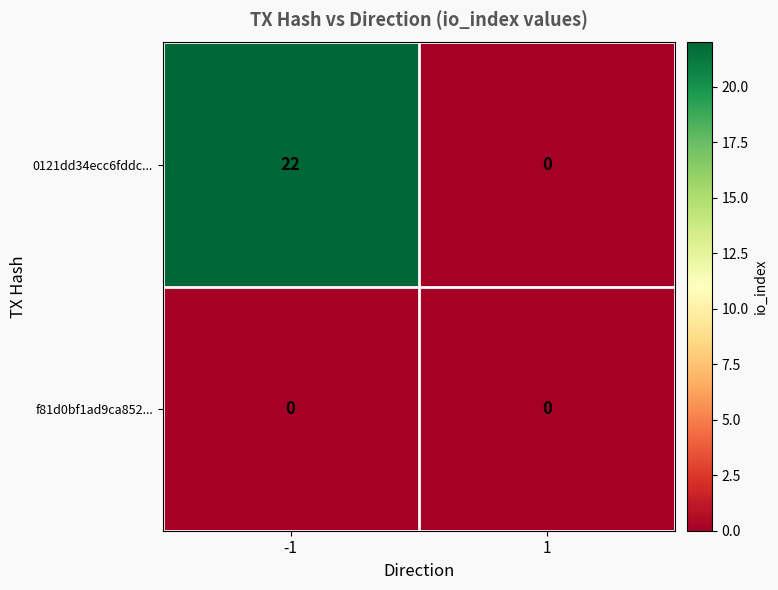

What is the sum of the 0121dd34ecc6fddc... values at -1 and 1?

22